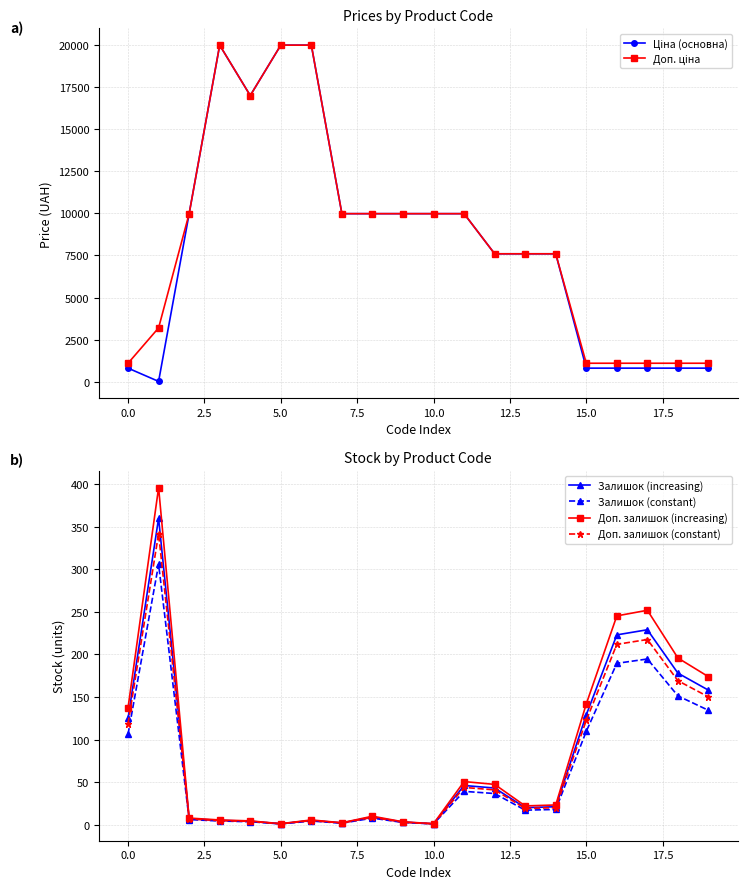

Read the Залишок (increasing) value at 12.

43.0